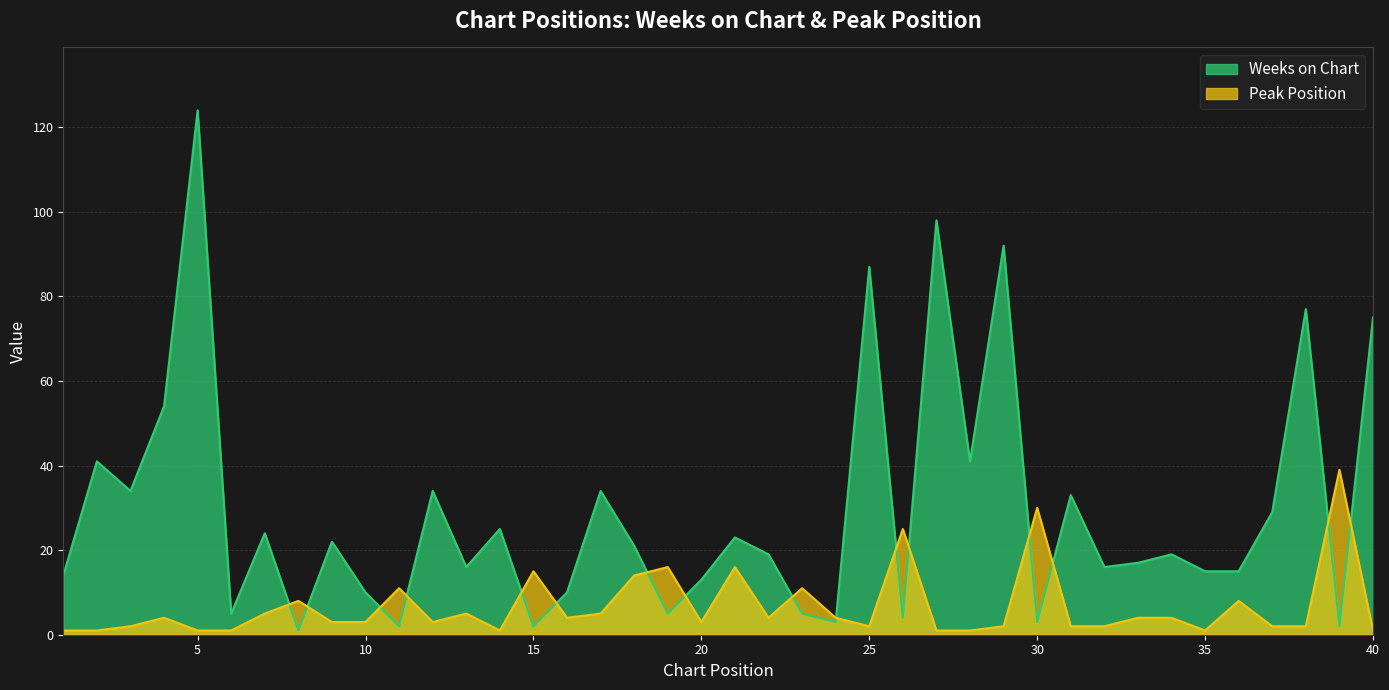

Which series changed the most between 4 and 28?

Weeks on Chart